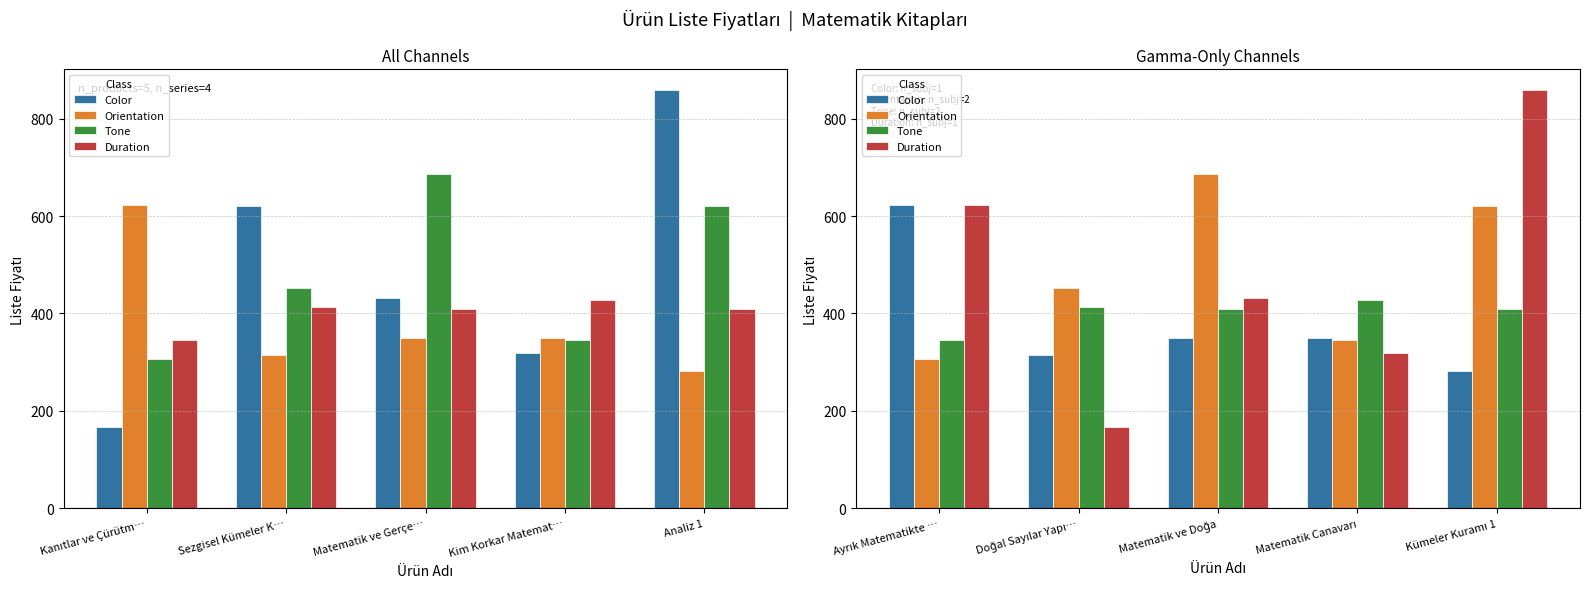

What is the greatest value displayed?

858